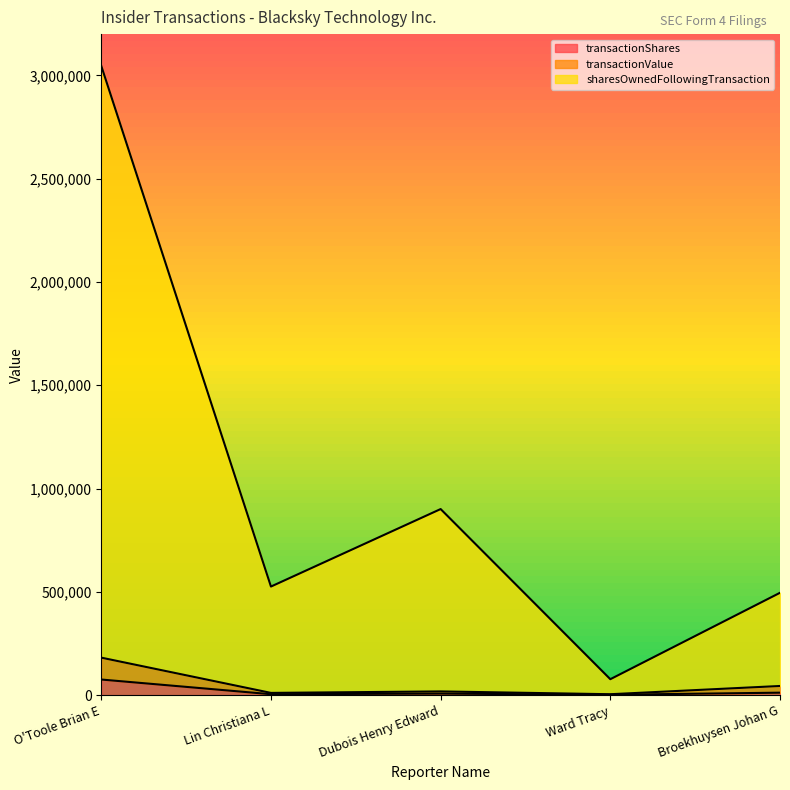

Reading left to right, list all the values displayed in this chart.

transactionShares: O'Toole Brian E=75660	Lin Christiana L=4546	Dubois Henry Edward=7547	Ward Tracy=1877	Broekhuysen Johan G=12000
transactionValue: O'Toole Brian E=181584	Lin Christiana L=10910	Dubois Henry Edward=18113	Ward Tracy=4505	Broekhuysen Johan G=44400
sharesOwnedFollowingTransaction: O'Toole Brian E=3046034	Lin Christiana L=525702	Dubois Henry Edward=900888	Ward Tracy=77230	Broekhuysen Johan G=495546